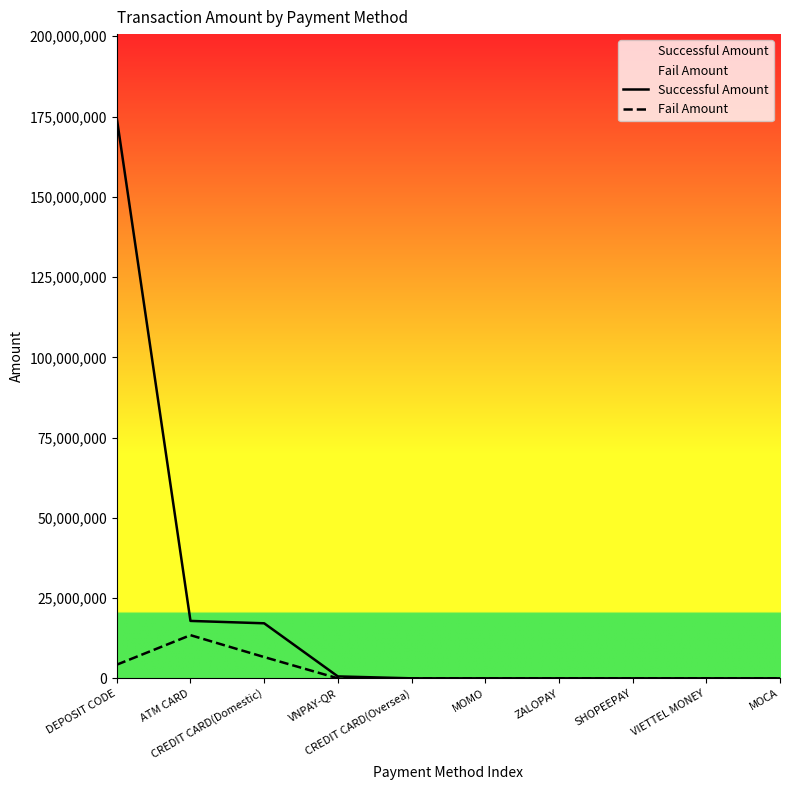

Is it true that Fail Amount equals 9461265 at CREDIT CARD(Domestic)?

False